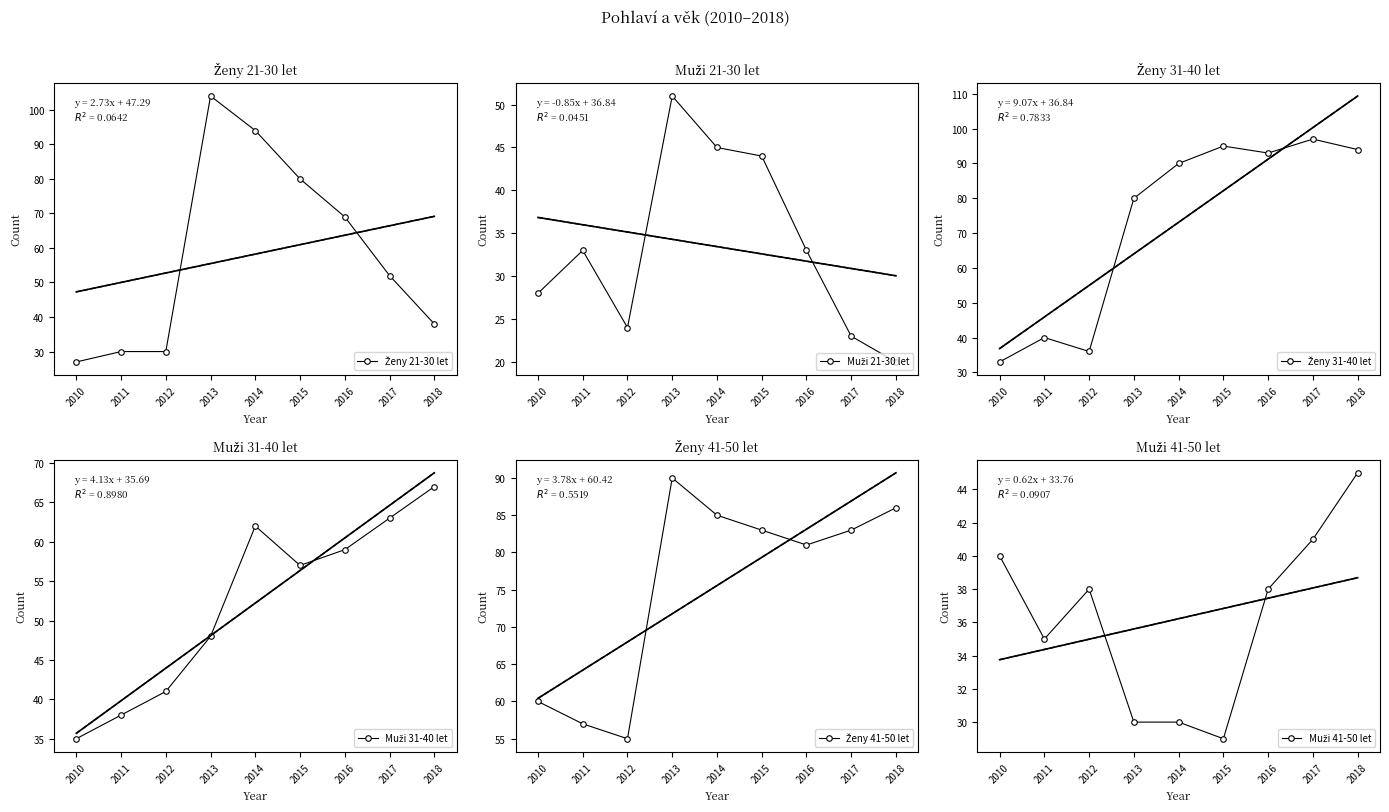

True or false: Muži 41-50 let has more than 2 interior local peaks.

False